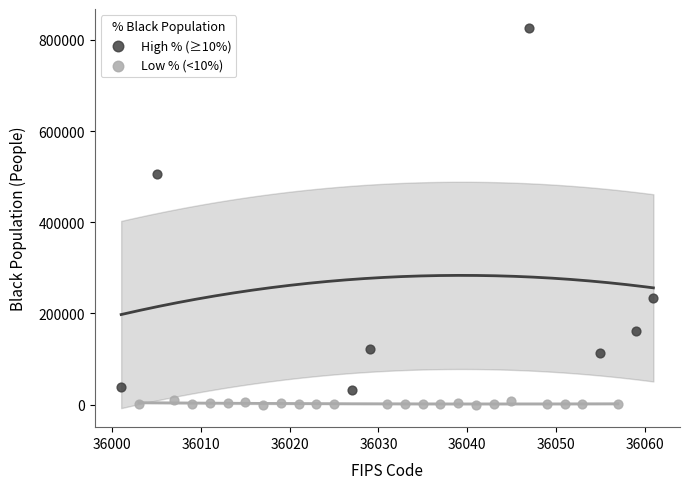

Which series contains the highest Y value?

High % (≥10%)